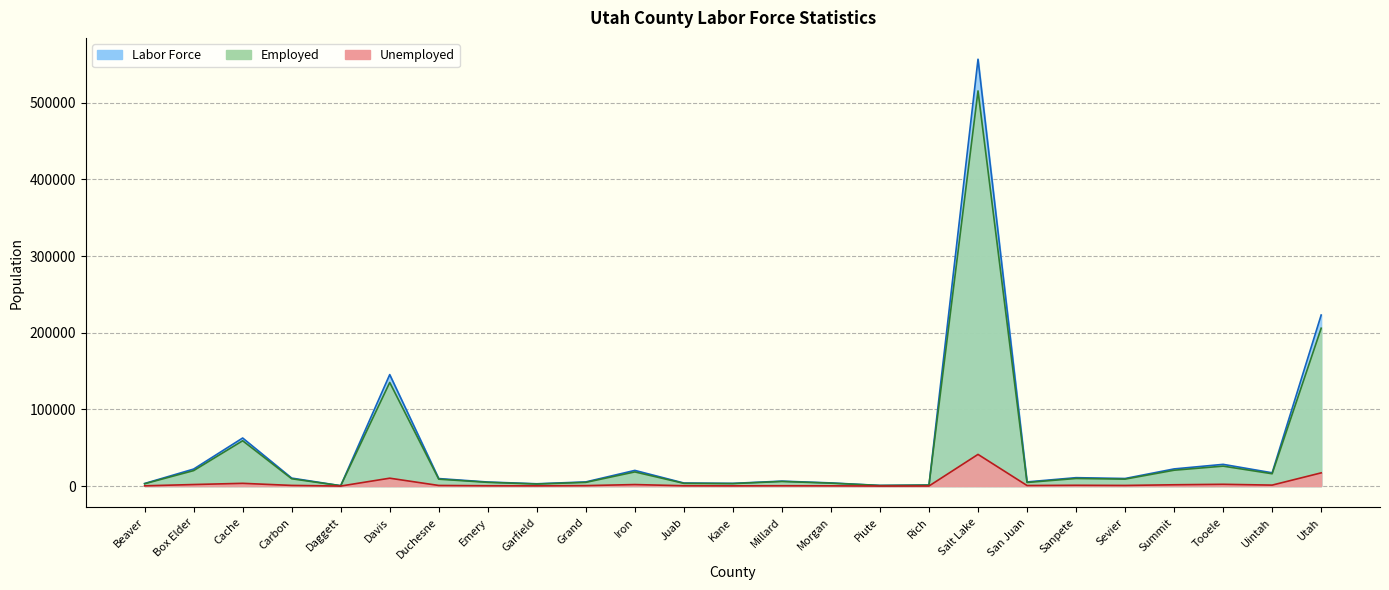

Reading left to right, extract all data points from this chart.

Labor Force: 3343	22185	62689	10400	486	145411	9784	5279	2991	5422	20434	3982	3527	6431	4111	804	1316	556793	5419	10950	9881	22379	28325	17316	223128
Employed: 3024	20180	59120	9552	452	135136	8998	4868	2684	4836	18470	3564	3238	6012	3806	743	1241	515481	4699	9918	9063	20691	26017	16066	205897
Unemployed: 319	2005	3569	848	34	10275	786	411	307	586	1964	418	289	419	305	61	75	41312	720	1032	818	1688	2308	1250	17231